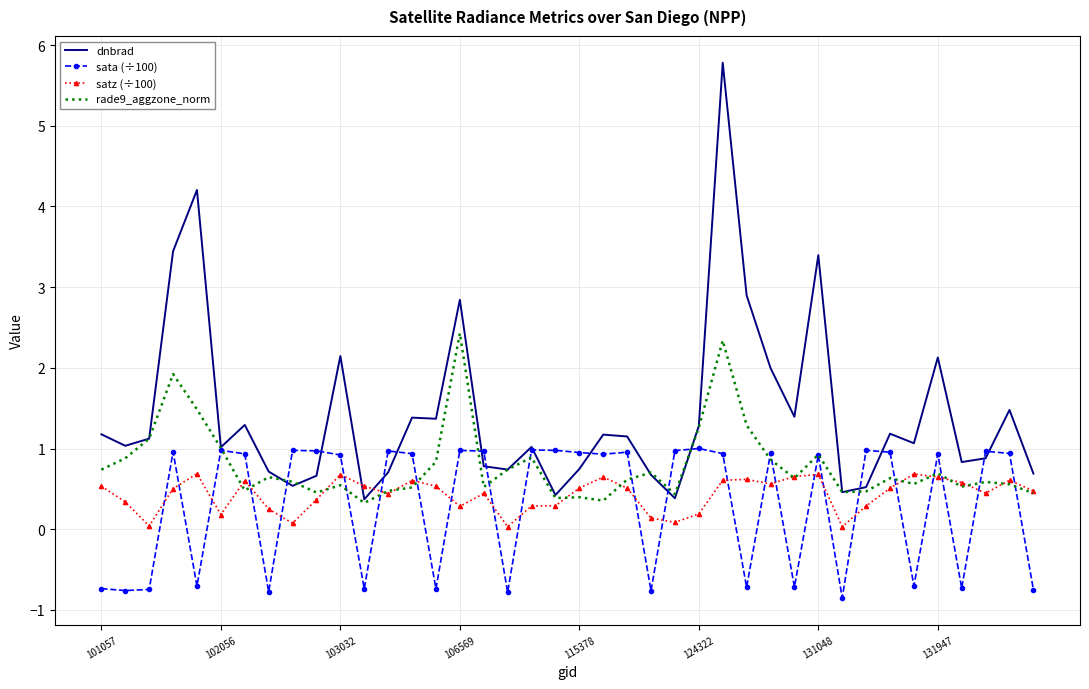

How many times do satz (÷100) and dnbrad cross each other?

2